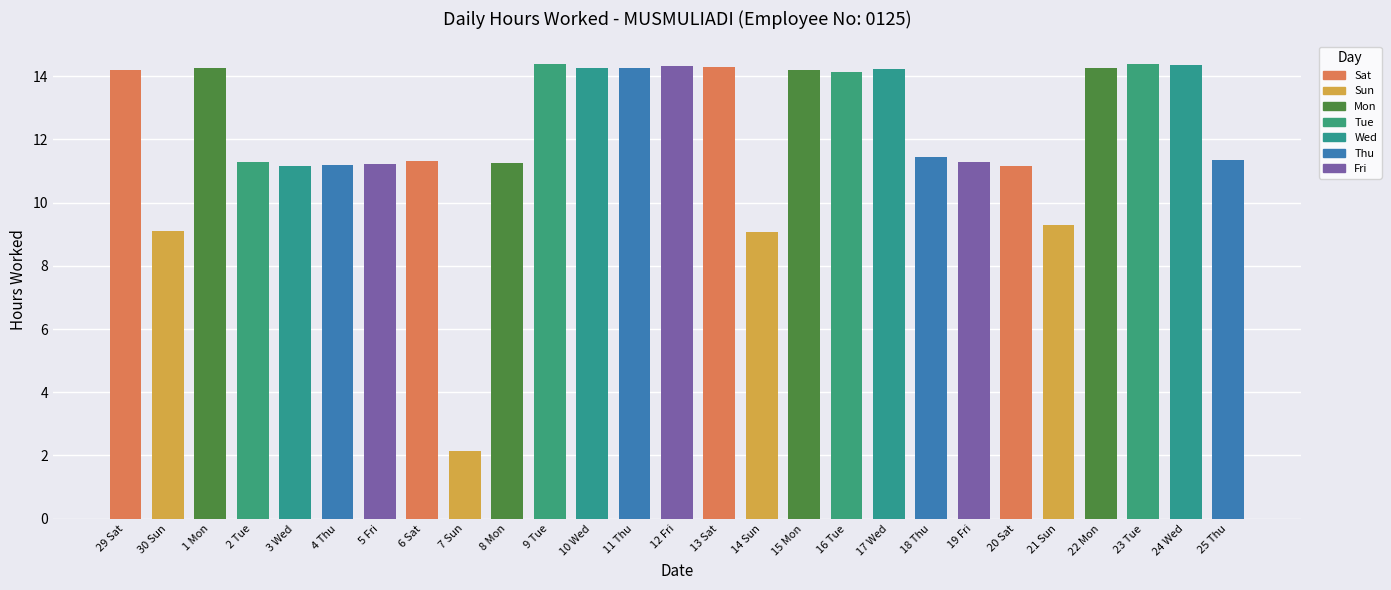

What is the difference between the maximum and minimum values?

12.2